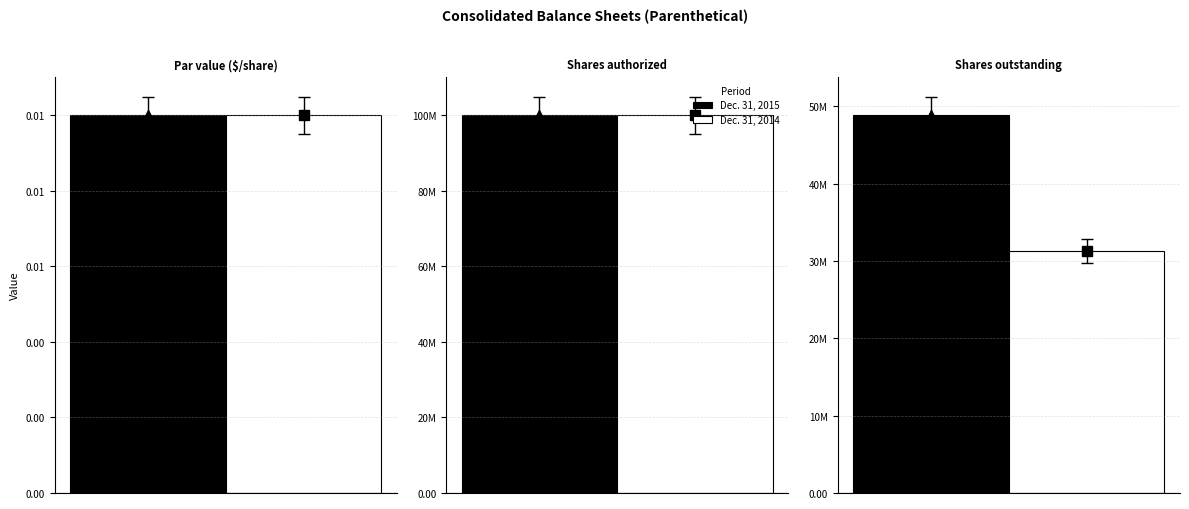

What are all the series names shown in the legend?

Dec. 31, 2015, Dec. 31, 2014